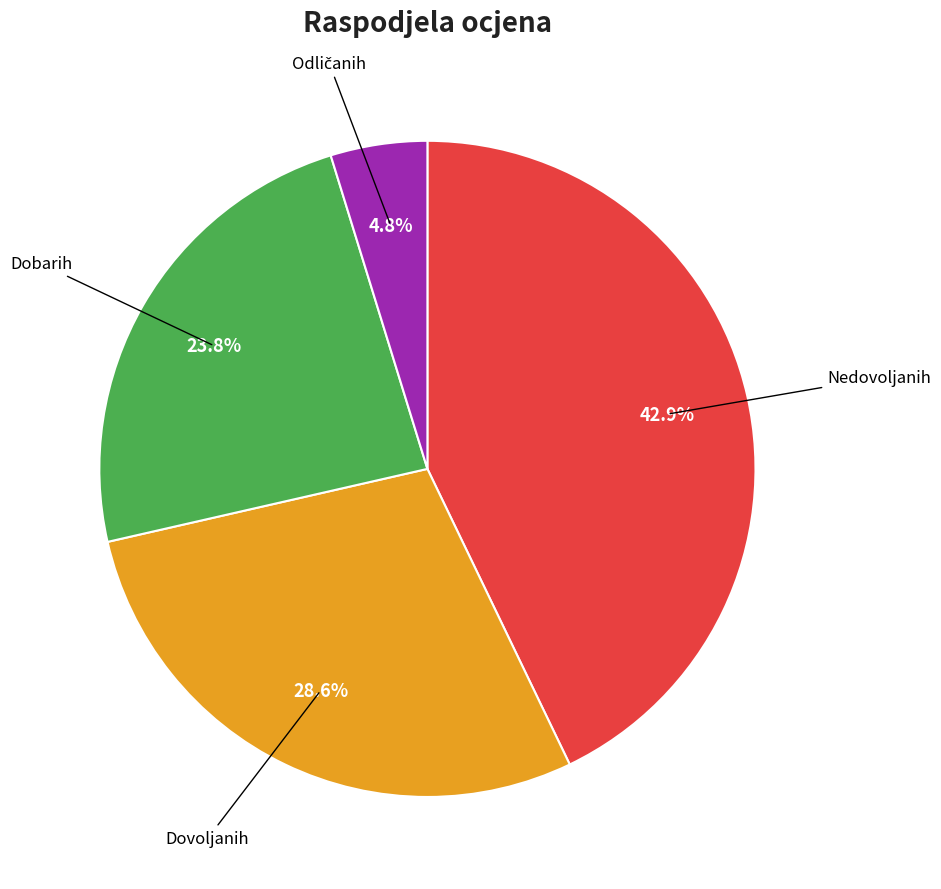

How many segments does this pie chart have?

4